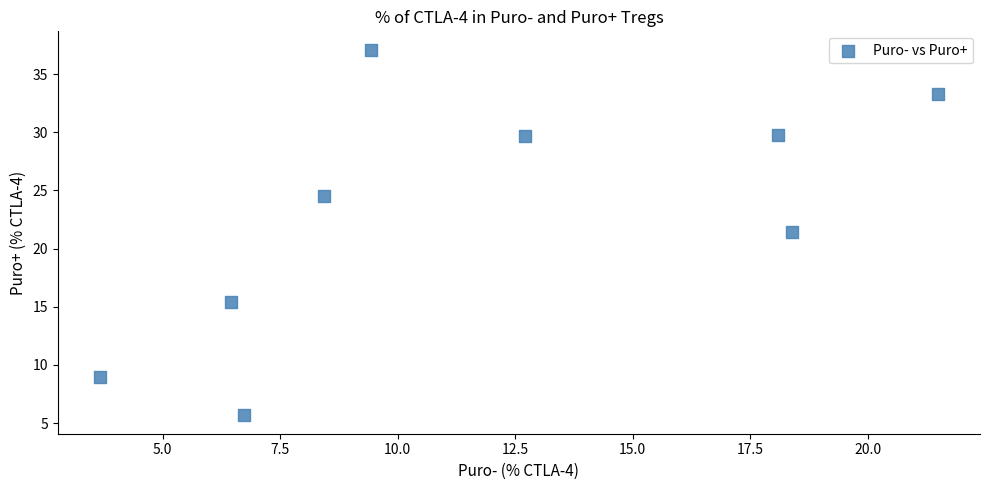

What is the average X value?

11.7